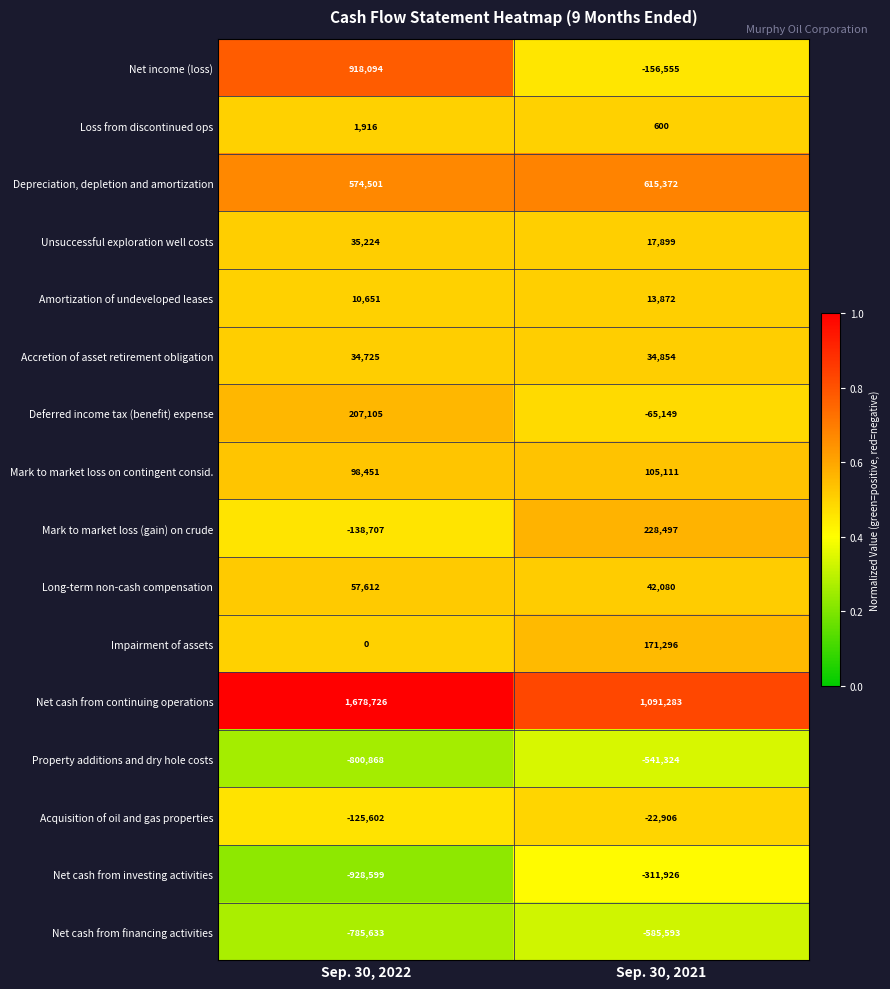

Which series changed the most between Sep. 30, 2022 and Sep. 30, 2021?

Net income (loss)